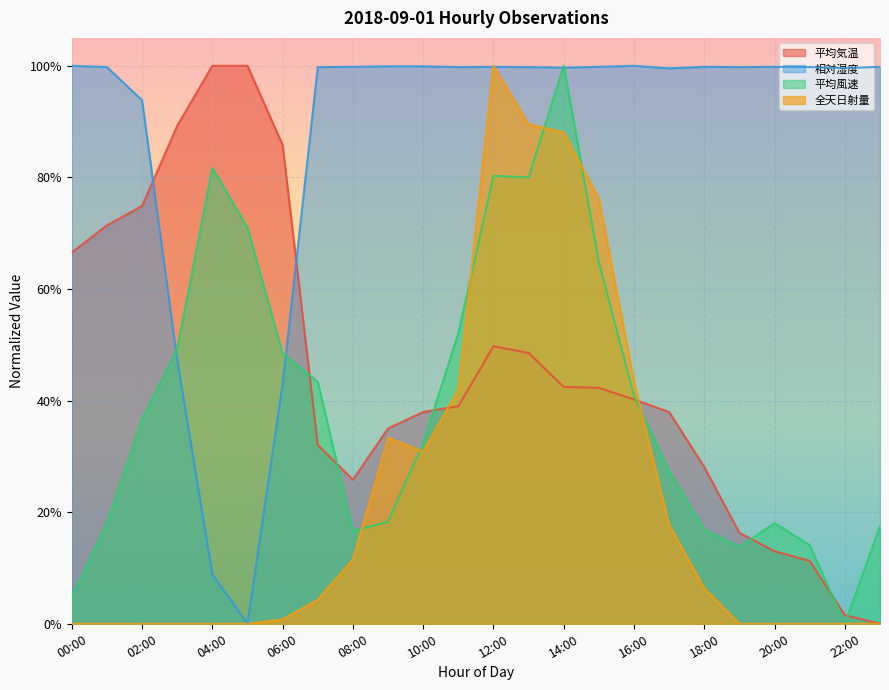

The 相対湿度 series shows 0.7 at 00:00. True or false?

False